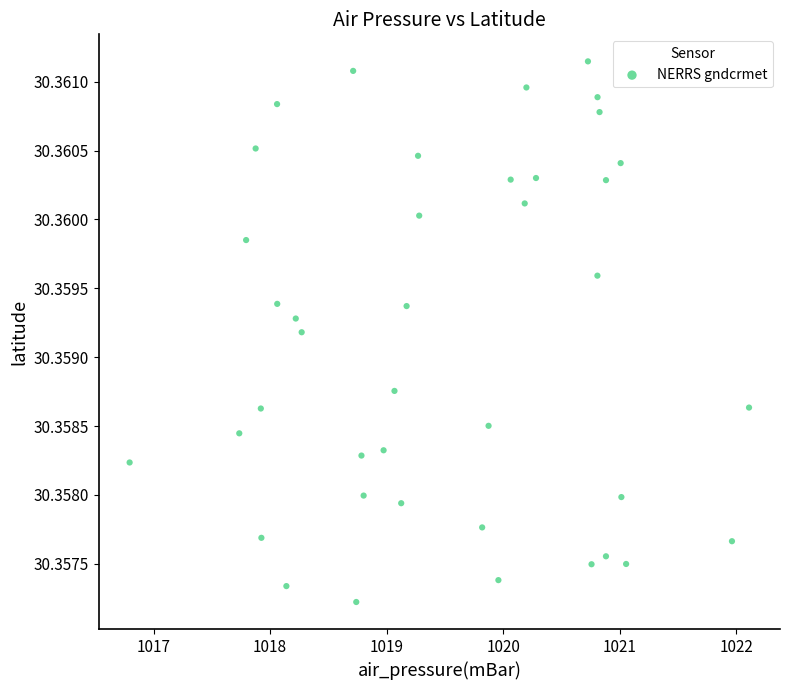

What is the range of X values (max minus min)?

5.3